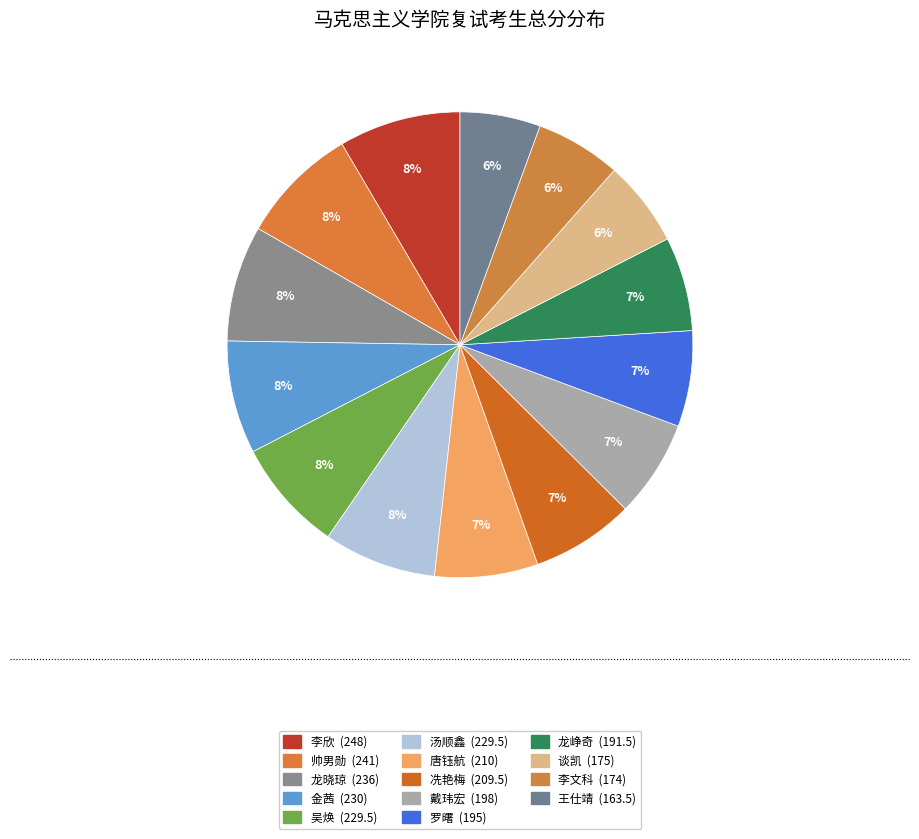

Is there a majority slice in this chart?

No